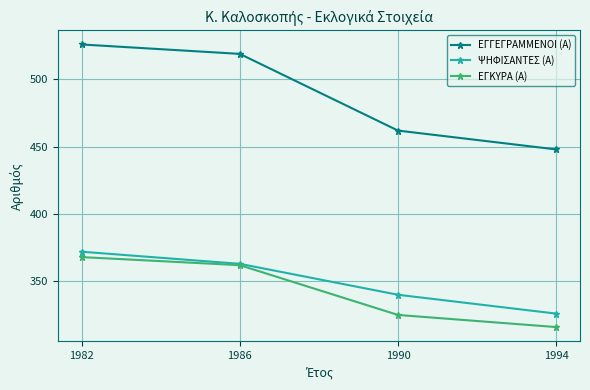

Reading left to right, extract all data points from this chart.

ΕΓΓΕΓΡΑΜΜΕΝΟΙ (Α): 1982=526	1986=519	1990=462	1994=448
ΨΗΦΙΣΑΝΤΕΣ (Α): 1982=372	1986=363	1990=340	1994=326
ΕΓΚΥΡΑ (Α): 1982=368	1986=362	1990=325	1994=316